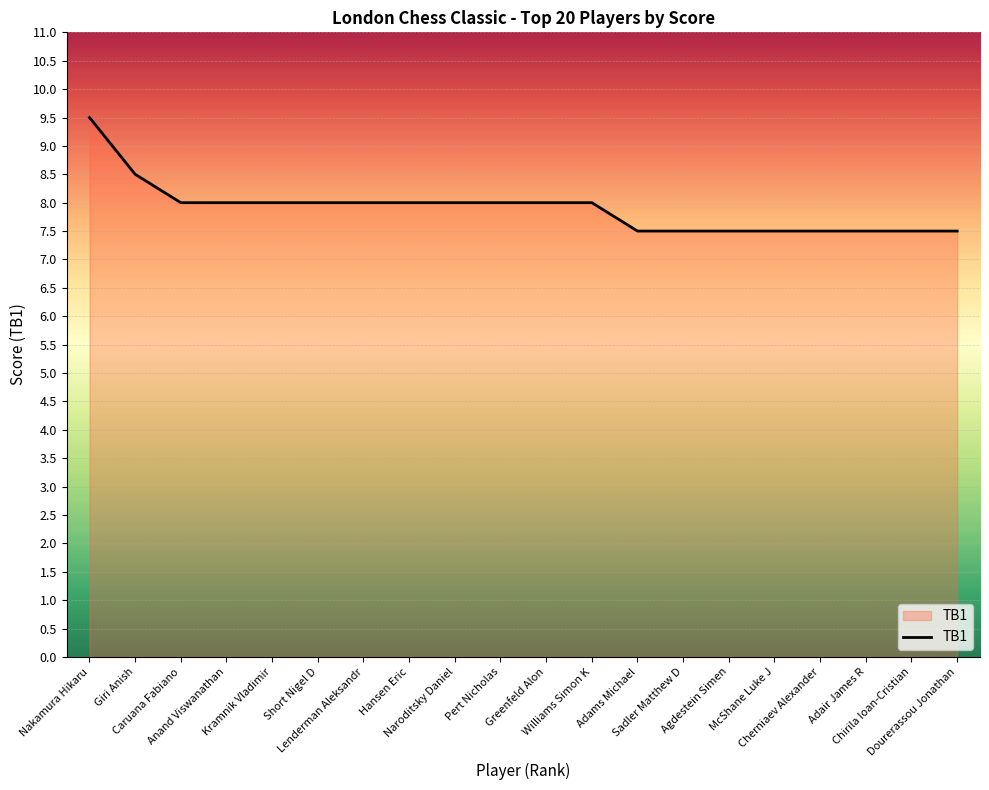

What is the smallest value displayed?

7.5